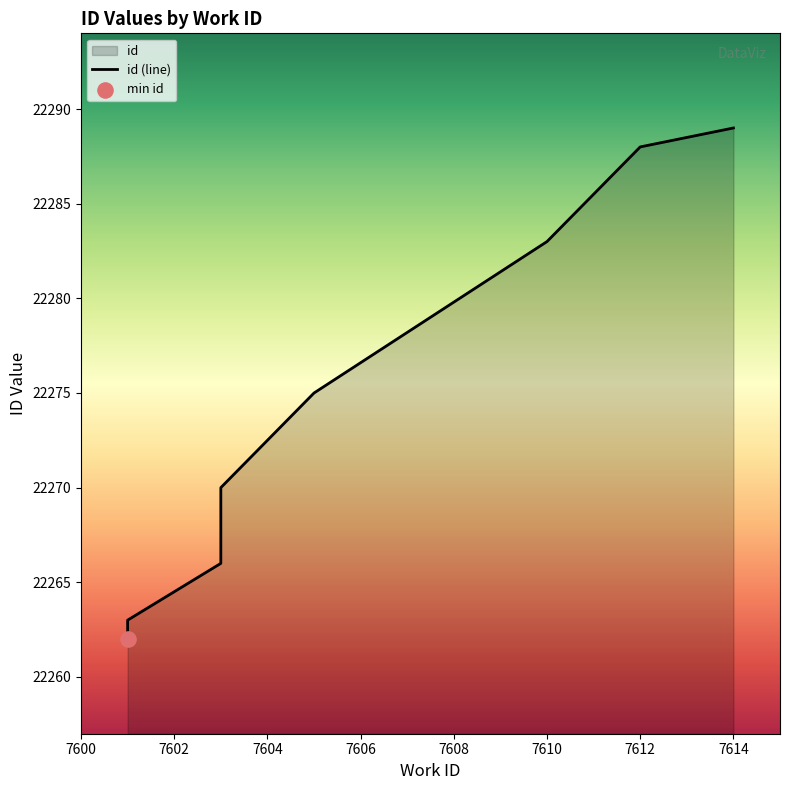

Approximately how many times larger is the value at 7612 compared to 7608?

1.0